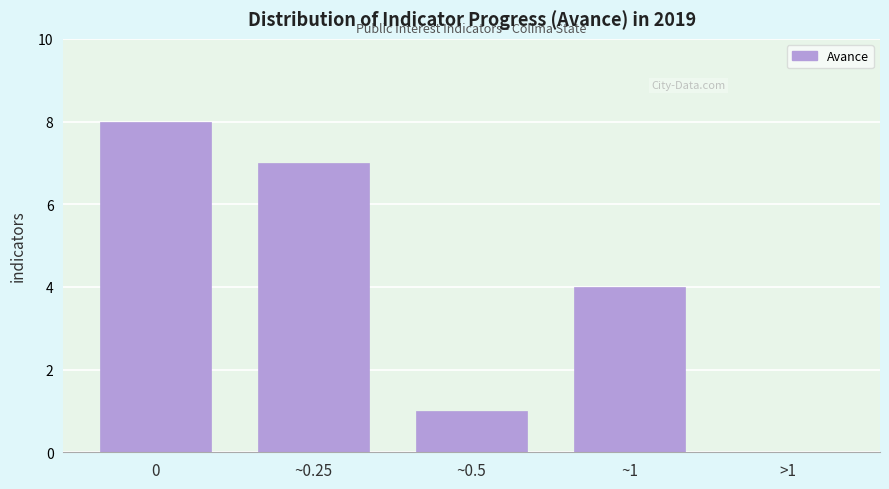

Reading left to right, list all the values displayed in this chart.

0=8	~0.25=7	~0.5=1	~1=4	>1=0